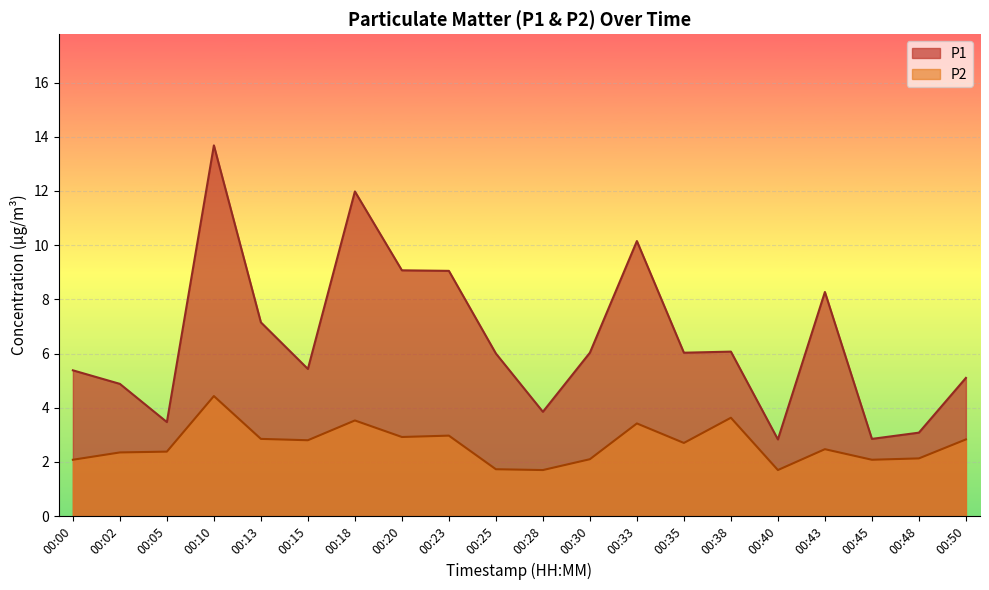

What is the value of the P1 point at the 13th from the left?

10.2